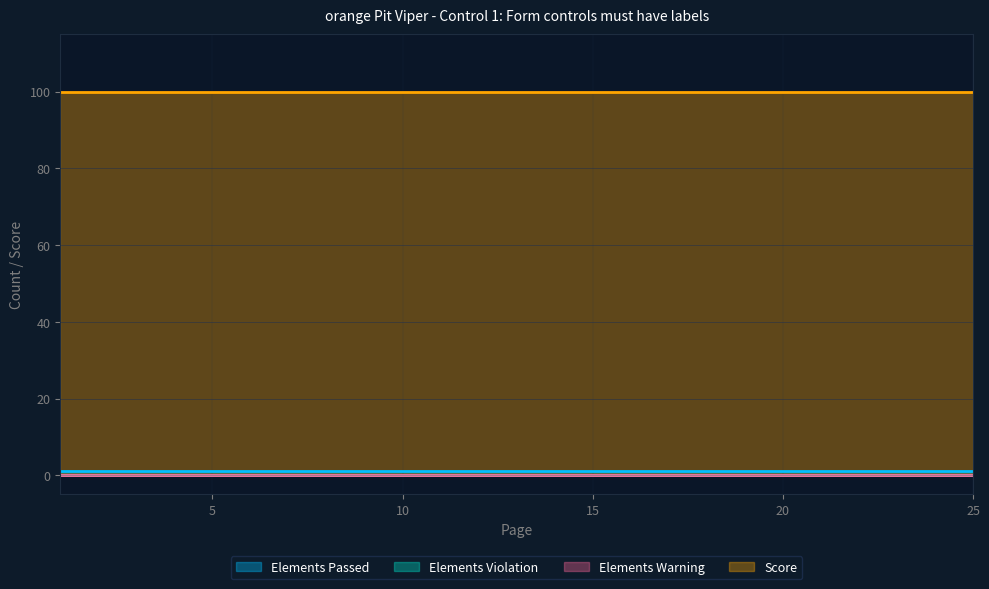

Reading left to right, what are all the values shown in this chart?

Elements Passed: 1	1	1	1	1	1	1	1	1	1	1	1	1	1	1	1	1	1	1	1	1	1	1	1	1
Elements Violation: 0	0	0	0	0	0	0	0	0	0	0	0	0	0	0	0	0	0	0	0	0	0	0	0	0
Elements Warning: 0	0	0	0	0	0	0	0	0	0	0	0	0	0	0	0	0	0	0	0	0	0	0	0	0
Score: 100	100	100	100	100	100	100	100	100	100	100	100	100	100	100	100	100	100	100	100	100	100	100	100	100